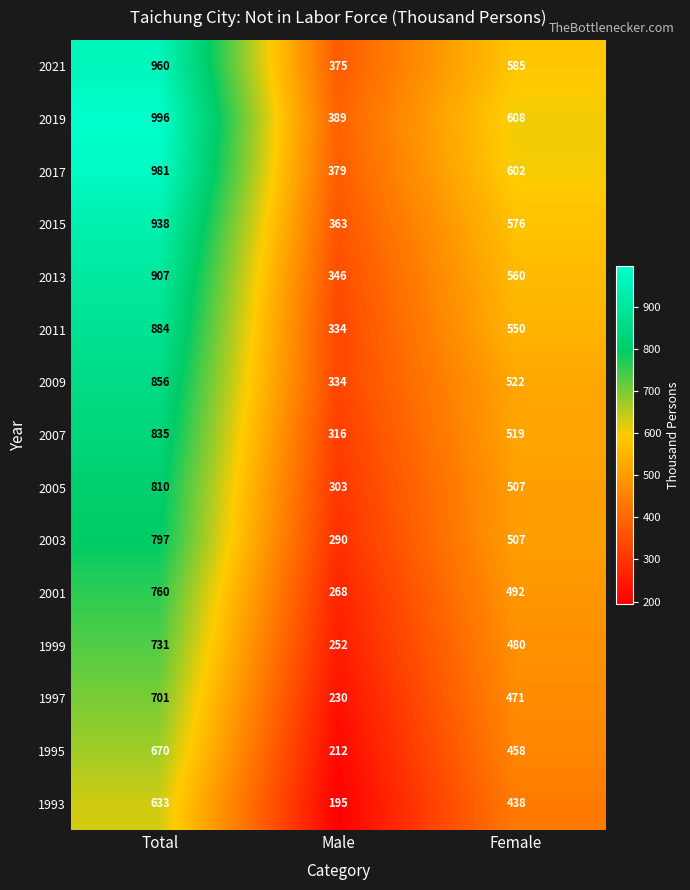

What is the difference between the maximum and minimum values in the 2009 series?

522